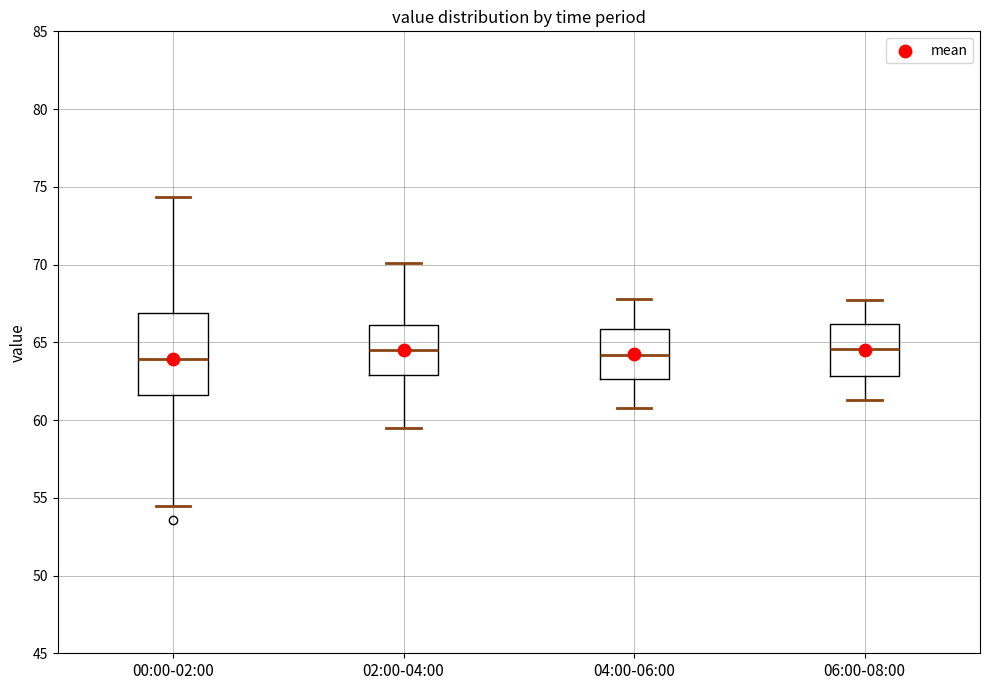

Reading left to right, transcribe this box plot: for each box, give where its median line is, the range the box spans, and where its two whiskers end, as read against the y-axis. The values are not printed on the chart, so give them approximately, as read against the axis.

00:00-02:00: median 64.0, box 61.5 to 67.0, whiskers 54.5 to 74.5
02:00-04:00: median 64.5, box 63.0 to 66.0, whiskers 59.5 to 70.0
04:00-06:00: median 64.0, box 62.5 to 66.0, whiskers 61.0 to 68.0
06:00-08:00: median 64.5, box 63.0 to 66.0, whiskers 61.5 to 67.5